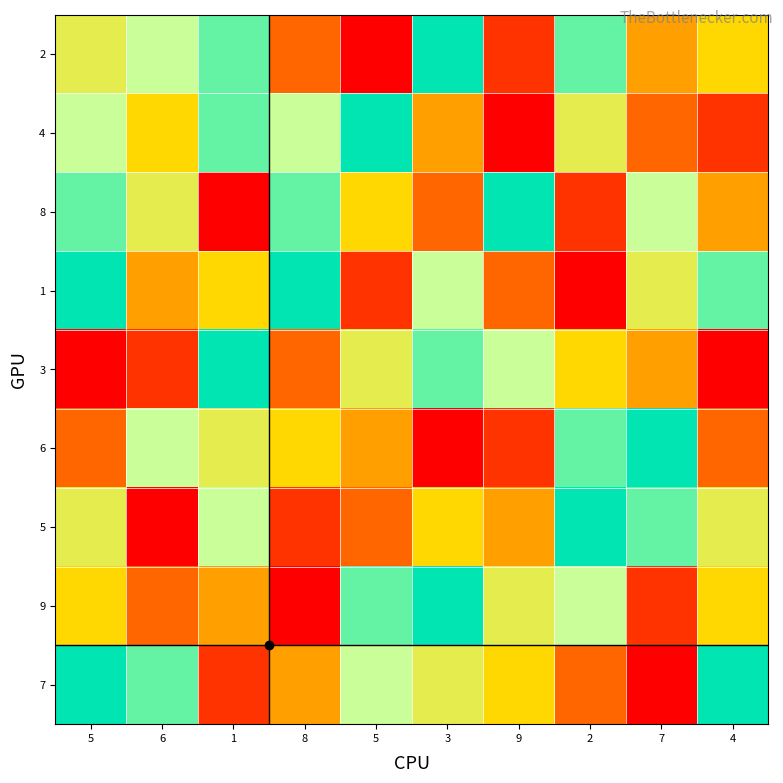

Reading left to right, what are all the values shown in this chart?

2: 5=6	6=7	1=8	8=3	5=1	3=9	9=2	2=8	7=4	4=5
4: 5=7	6=5	1=8	8=7	5=9	3=4	9=1	2=6	7=3	4=2
8: 5=8	6=6	1=1	8=8	5=5	3=3	9=9	2=2	7=7	4=4
1: 5=9	6=4	1=5	8=9	5=2	3=7	9=3	2=1	7=6	4=8
3: 5=1	6=2	1=9	8=3	5=6	3=8	9=7	2=5	7=4	4=1
6: 5=3	6=7	1=6	8=5	5=4	3=1	9=2	2=8	7=9	4=3
5: 5=6	6=1	1=7	8=2	5=3	3=5	9=4	2=9	7=8	4=6
9: 5=5	6=3	1=4	8=1	5=8	3=9	9=6	2=7	7=2	4=5
7: 5=9	6=8	1=2	8=4	5=7	3=6	9=5	2=3	7=1	4=9